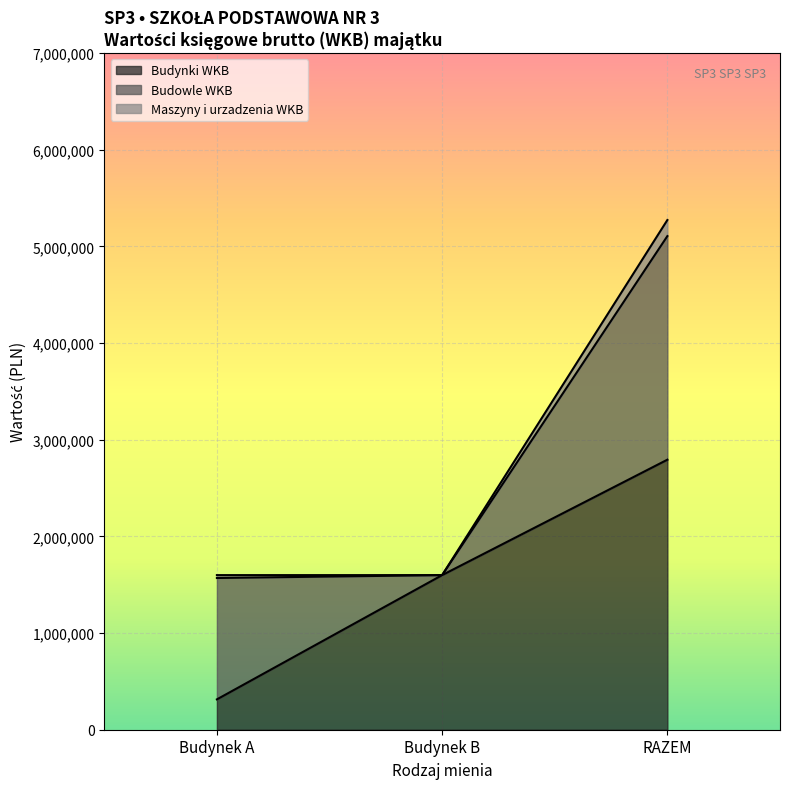

Which category has the highest value in the Budynki WKB series?

RAZEM